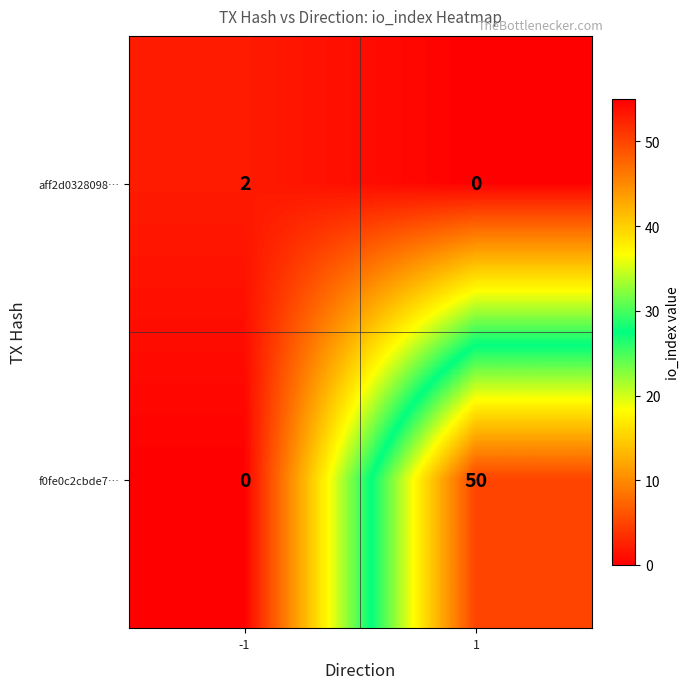

What is the total value across all series at 1?

50